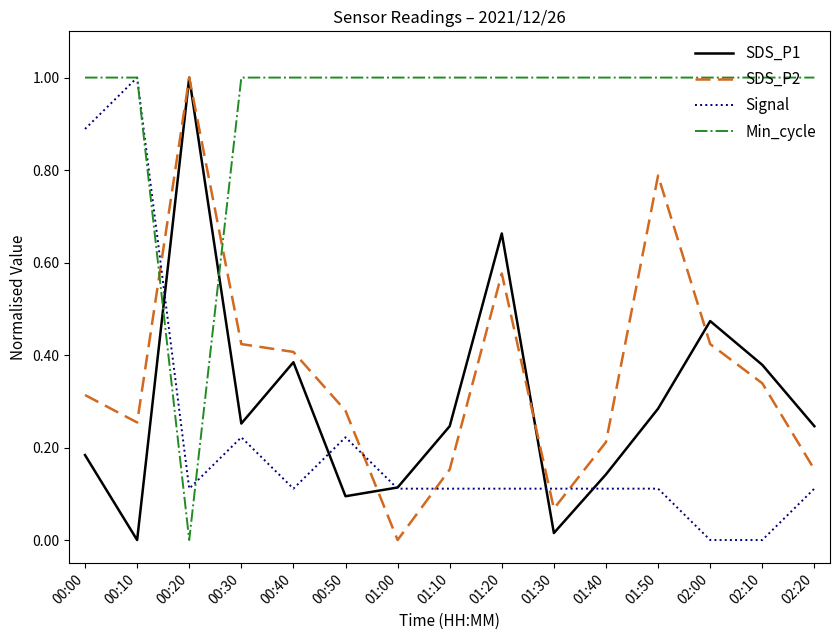

What is the maximum value for SDS_P2?

1.0